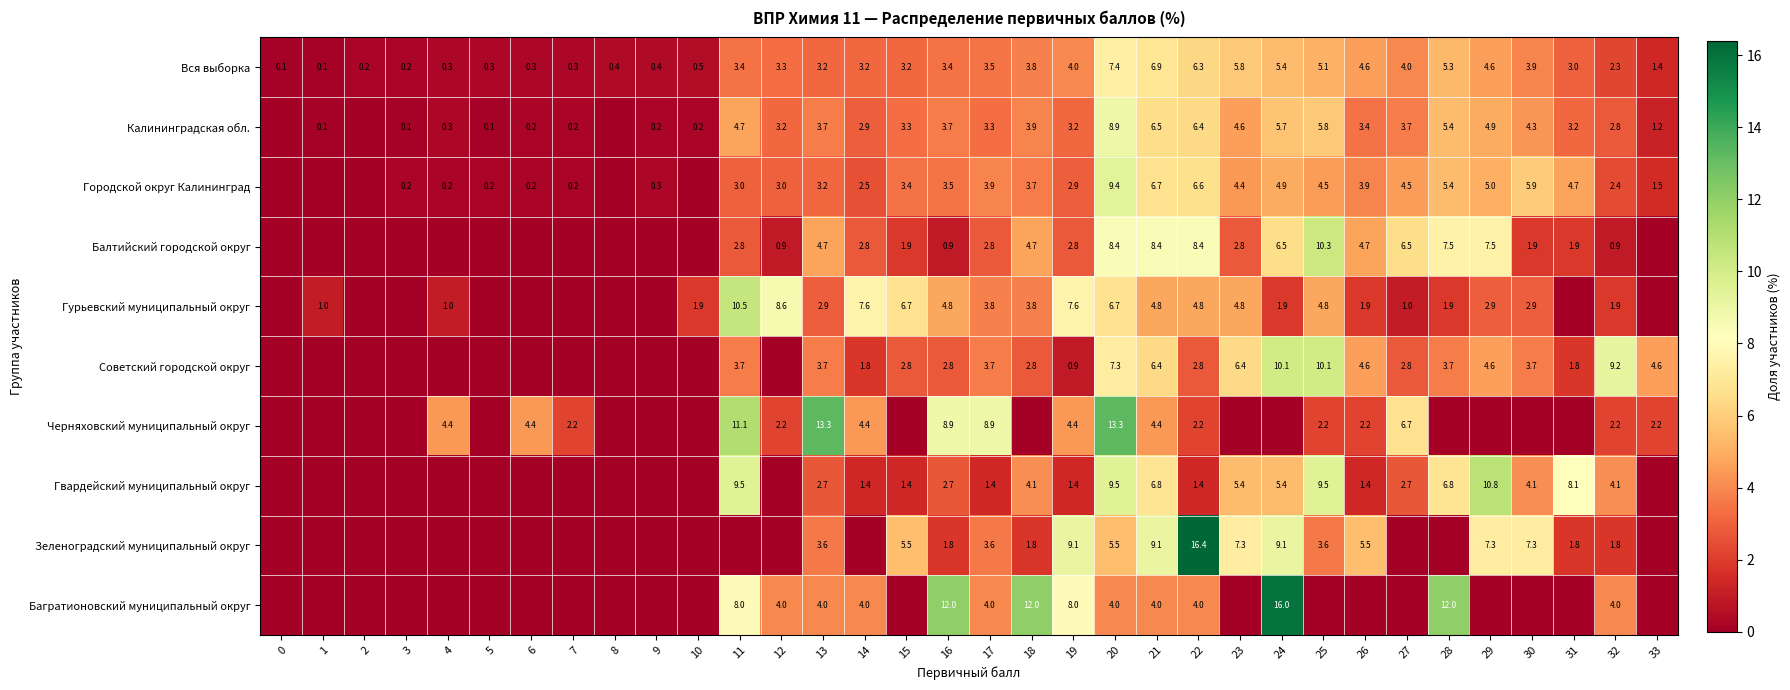

True or false: Вся выборка has a value of 0.4 at 8.

True